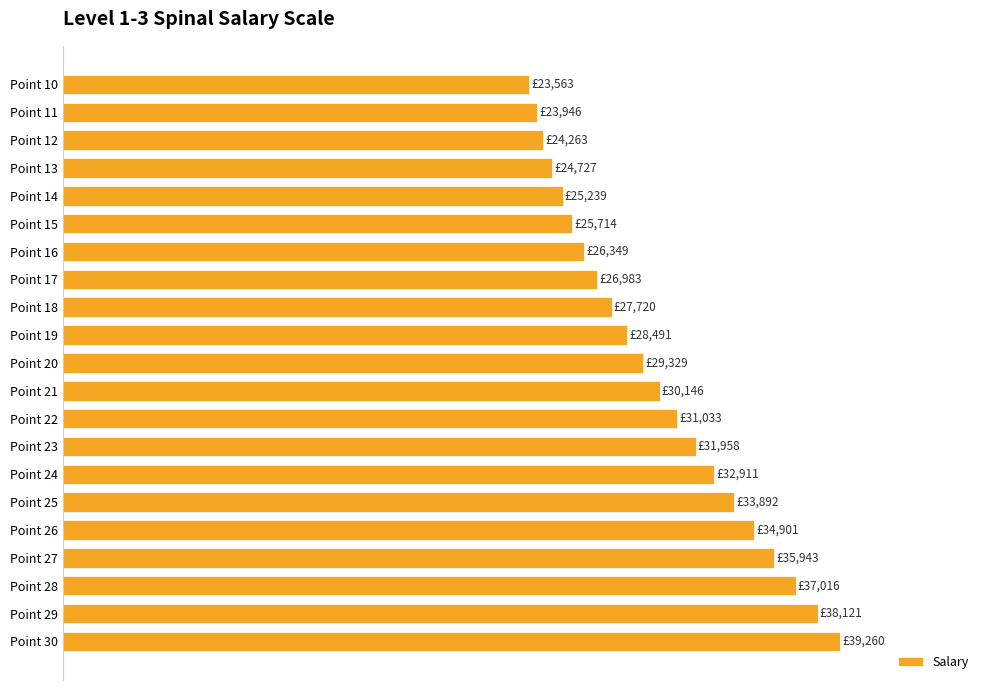

Count the number of categories in the chart.

21